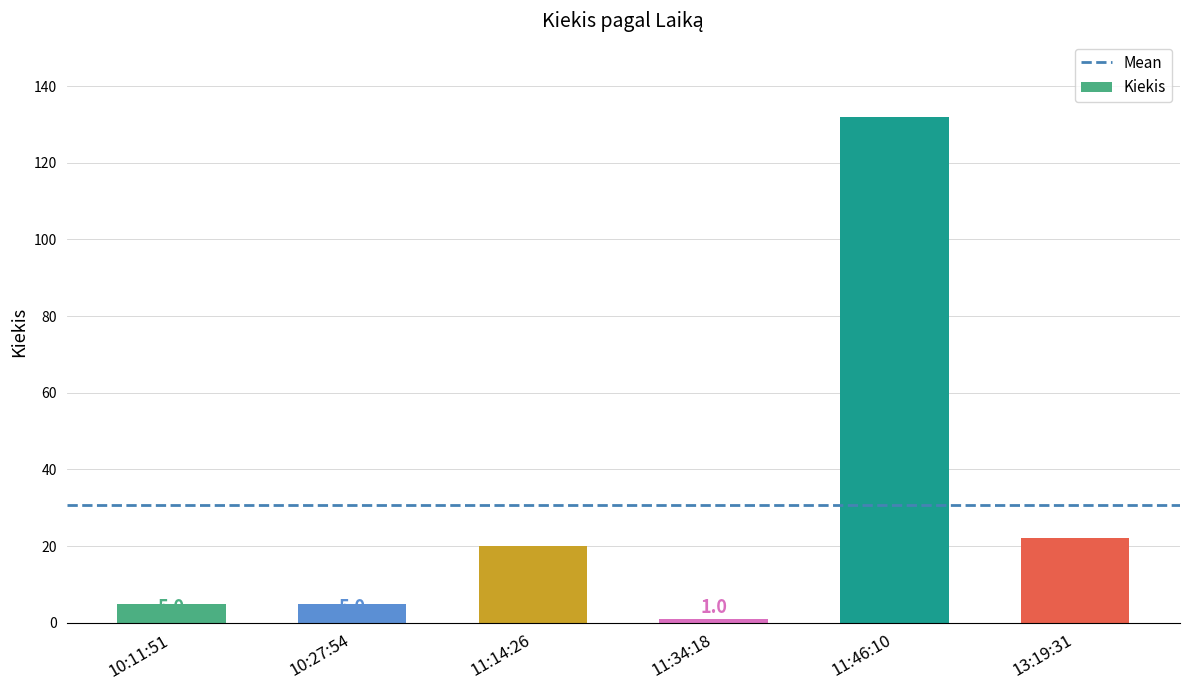

What position from the right is 11:14:26?

4